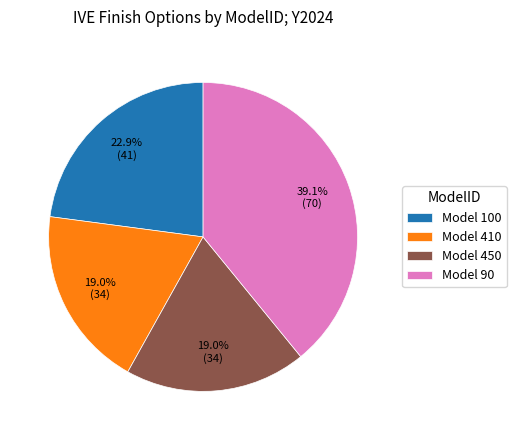

Do Model 100 and Model 410 together represent more than half of the pie?

No